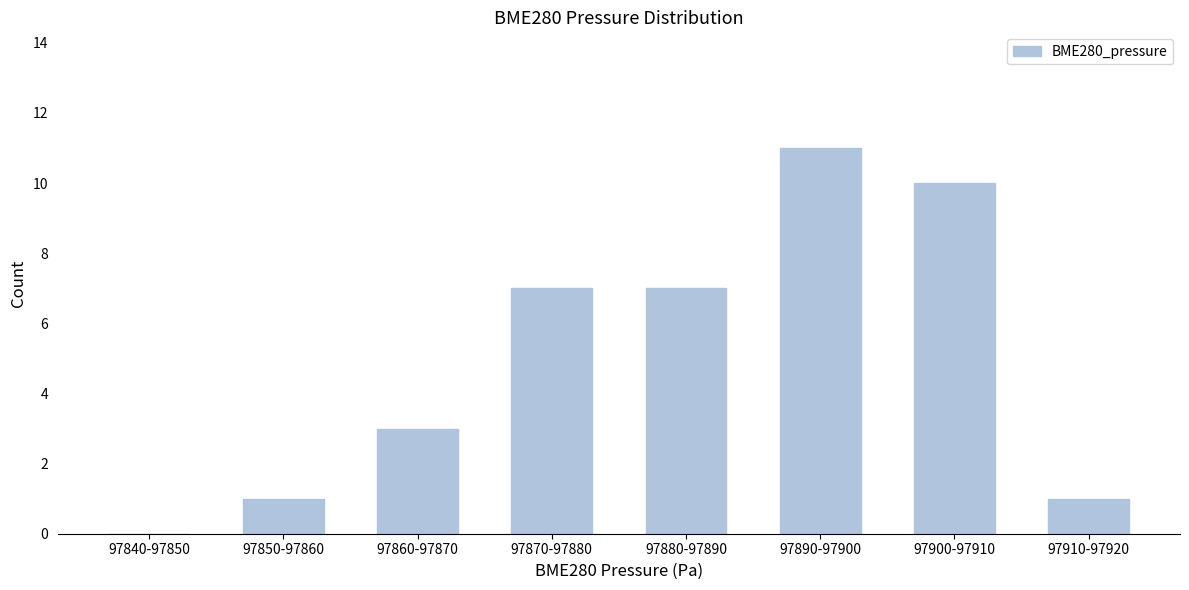

Reading right to left, extract all data points from this chart.

97910-97920=1	97900-97910=10	97890-97900=11	97880-97890=7	97870-97880=7	97860-97870=3	97850-97860=1	97840-97850=0